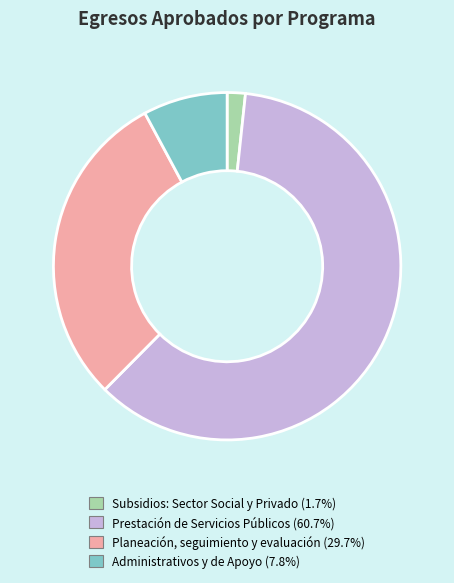

Does any single category account for the majority?

Yes